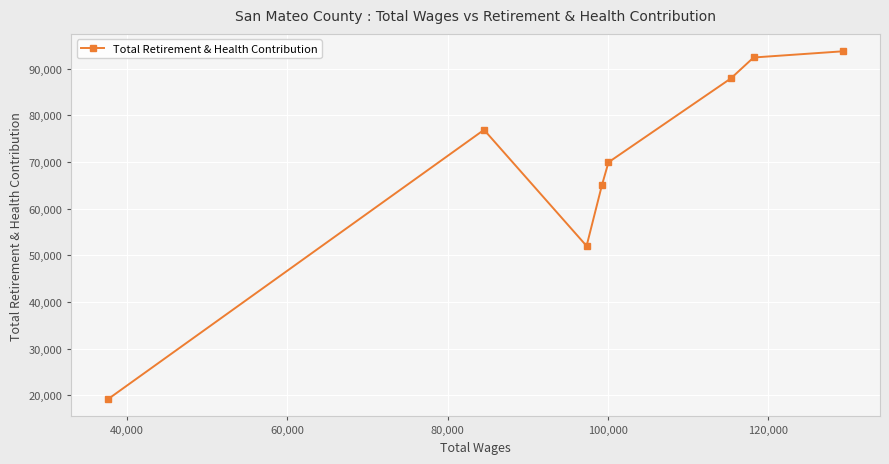

True or false: the data has more than 0 interior local peaks.

True